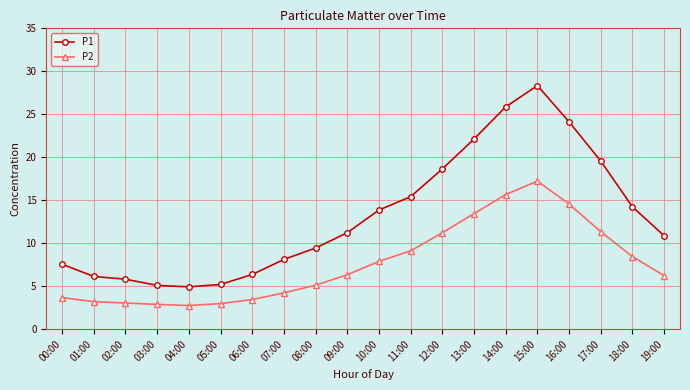

How many values in the P2 series exceed 6?

11